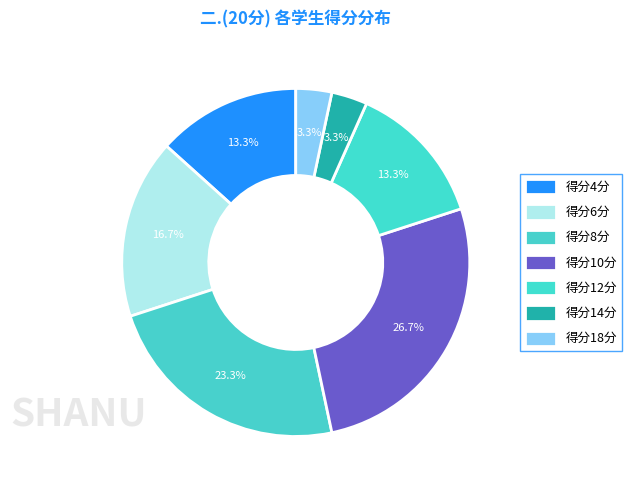

Is there any slice that represents more than half of the pie?

No